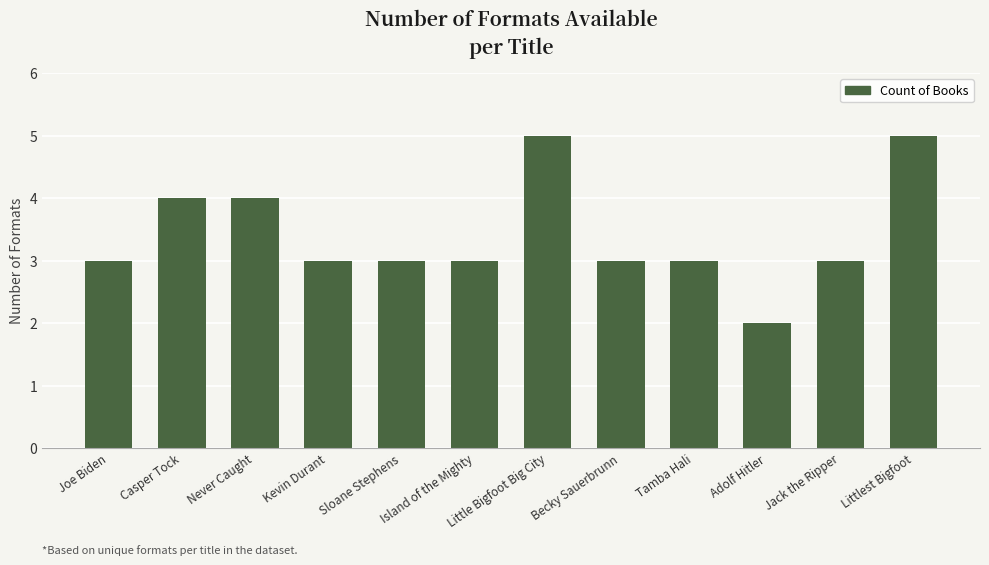

What is the approximate value at Becky Sauerbrunn?

3